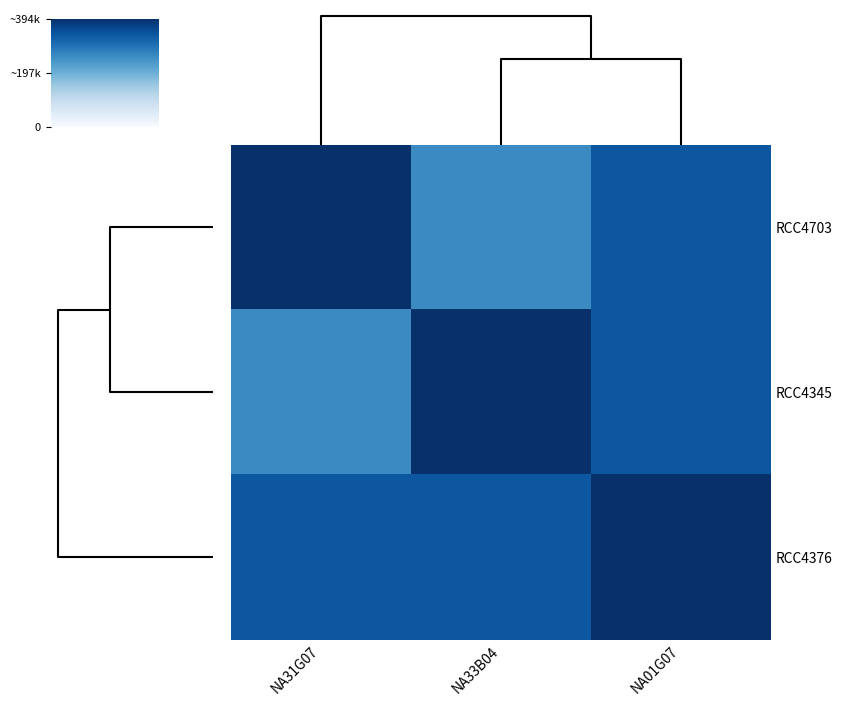

What is the spread (max minus min) of values at NA31G07?

137765.6